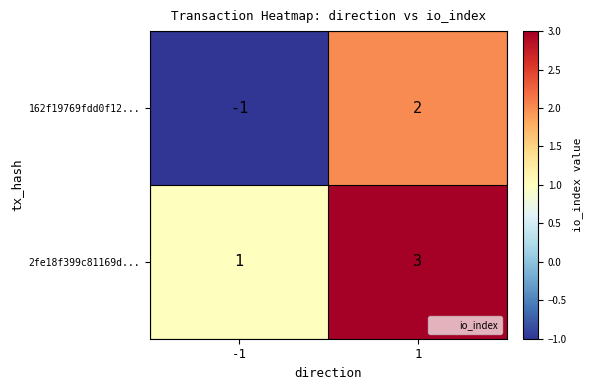

Rank the series by their maximum value, from highest to lowest.

2fe18f399c81169d..., 162f19769fdd0f12...